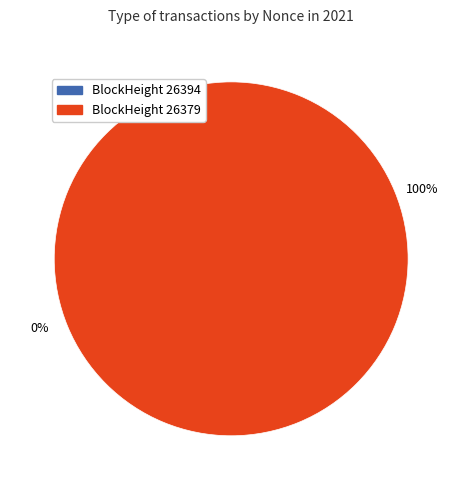

Rank the categories by value from highest to lowest.

26379, 26394